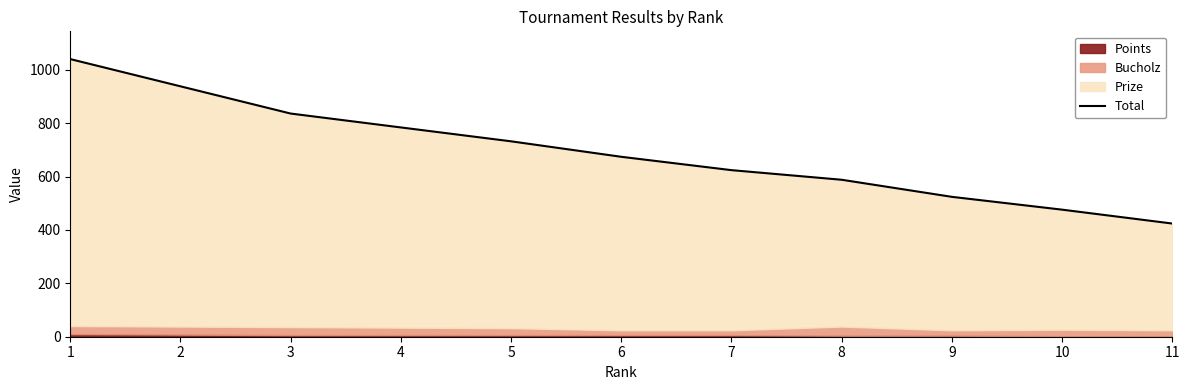

Reading right to left, list all the values displayed in this chart.

424	476	524	588	624	674	732	784	836	938	1040